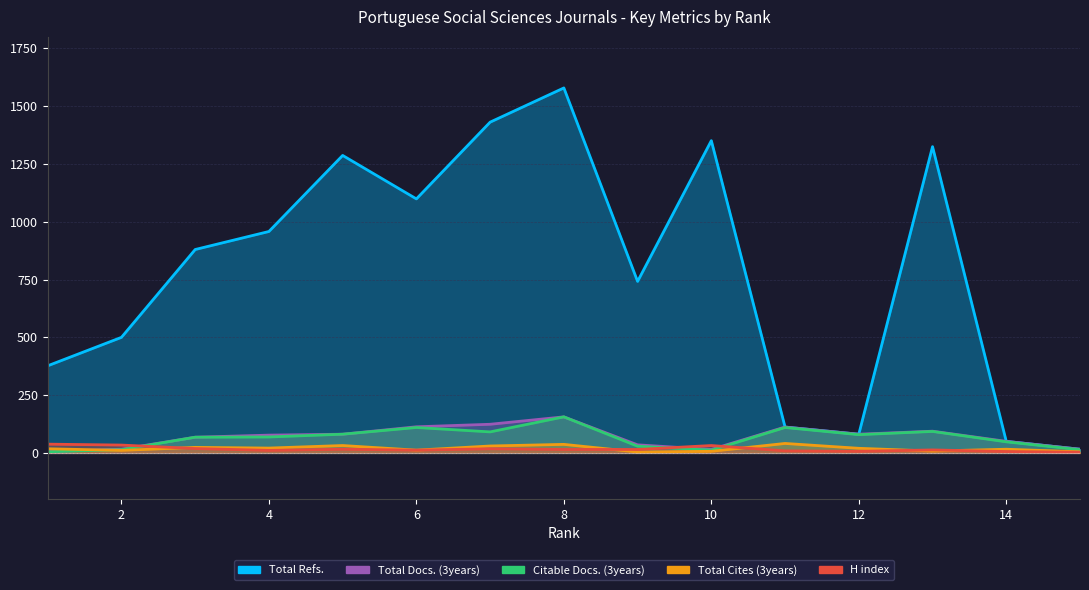

What is the sum of all Total Docs. (3years) values?

1044